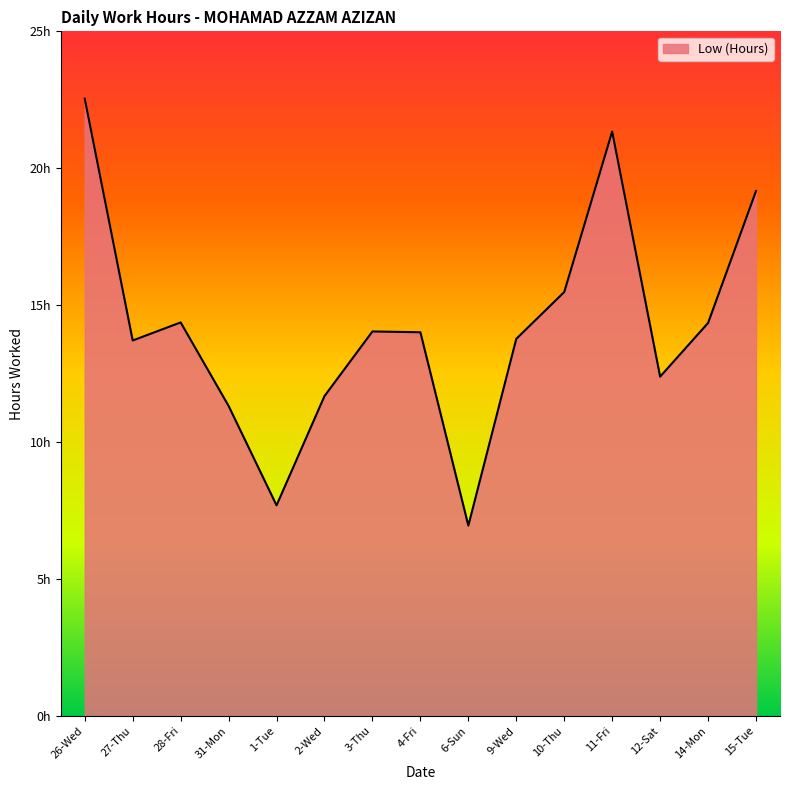

What is the smallest value displayed?

7.0